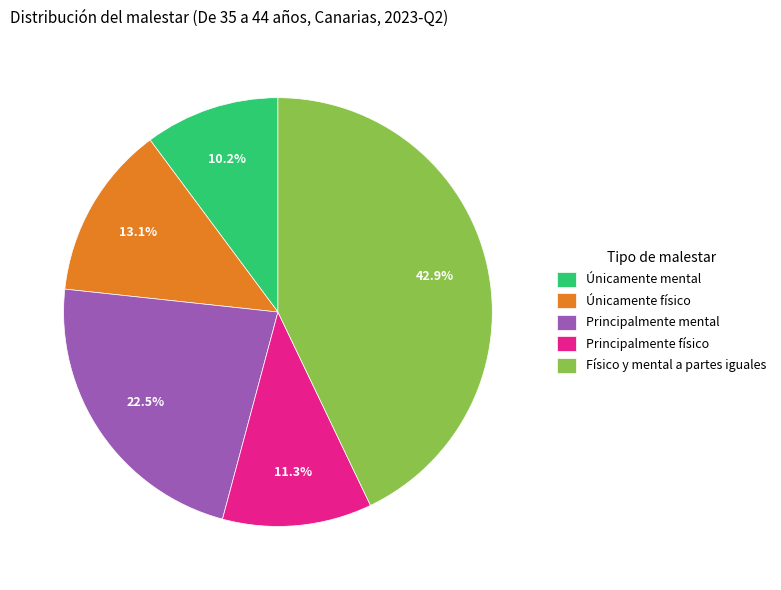

Does any single category account for the majority?

No